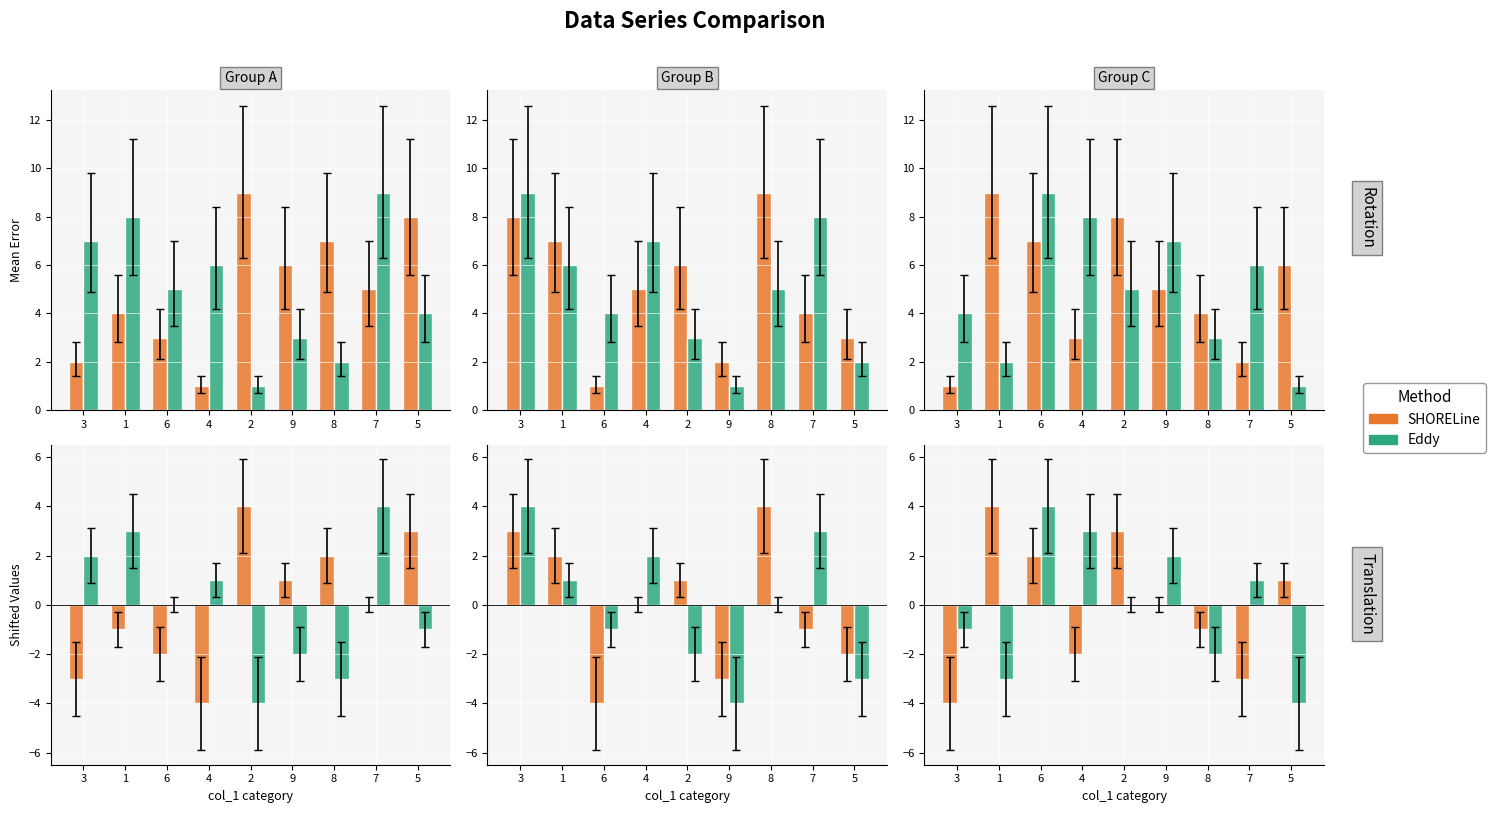

The SHORELine series shows -4 at 3. True or false?

True